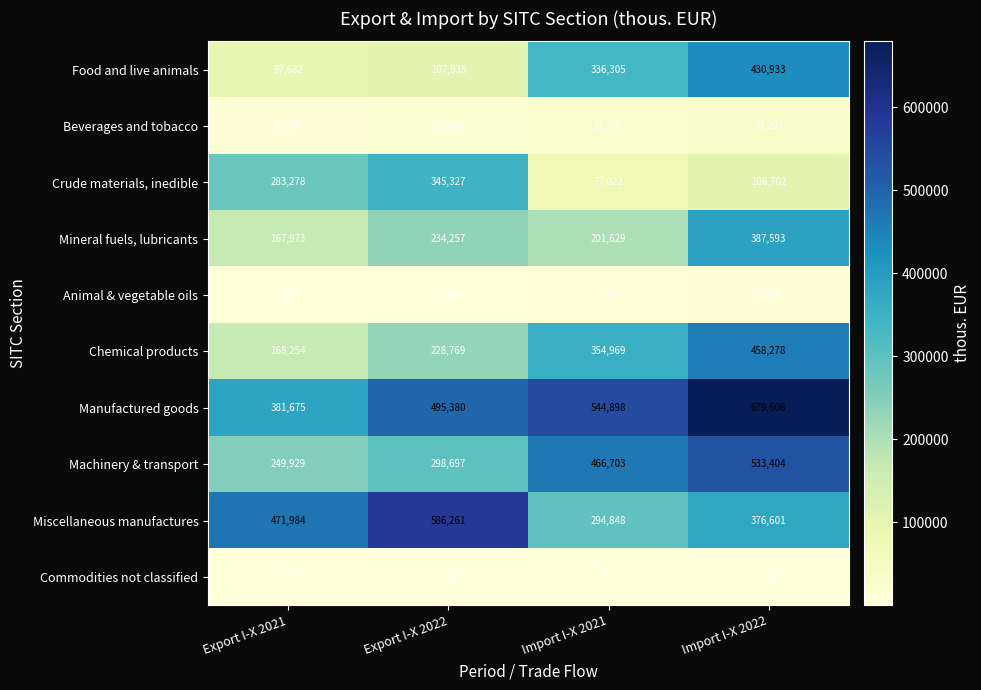

What is the difference between the highest and lowest values at Import I-X 2021?

544842